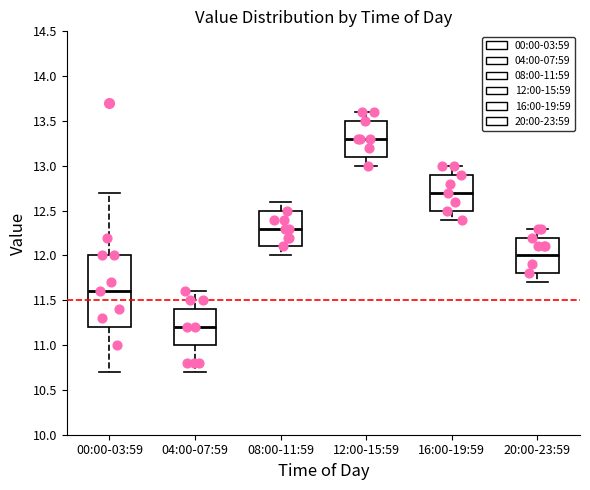

Reading left to right, read every box against the y-axis: the position of its median line, the range the box covers, and the ends of its whiskers. The values are not printed on the chart, so give them approximately, as read against the axis.

00:00-03:59: median 11.6, box 11.2 to 12.0, whiskers 10.7 to 12.7
04:00-07:59: median 11.2, box 11.0 to 11.4, whiskers 10.7 to 11.6
08:00-11:59: median 12.3, box 12.1 to 12.5, whiskers 12.0 to 12.6
12:00-15:59: median 13.3, box 13.1 to 13.5, whiskers 13.0 to 13.6
16:00-19:59: median 12.7, box 12.5 to 12.9, whiskers 12.4 to 13.0
20:00-23:59: median 12.0, box 11.8 to 12.2, whiskers 11.7 to 12.3